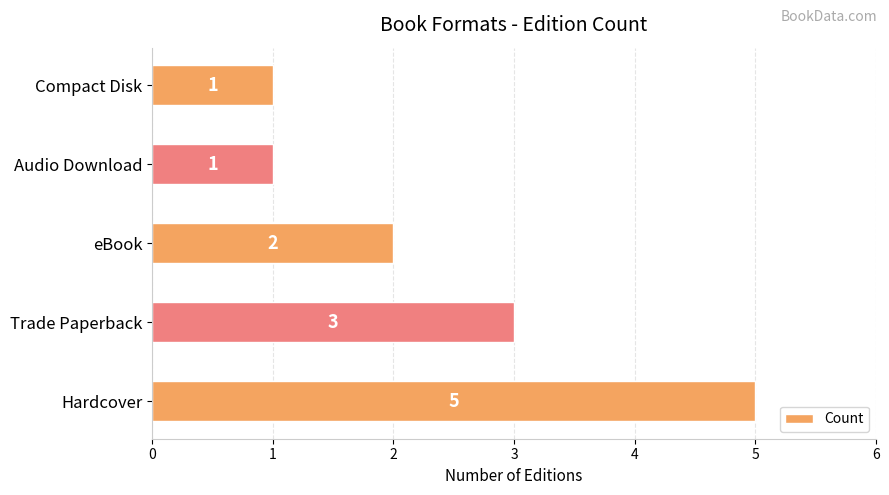

How many bars are there in total?

5